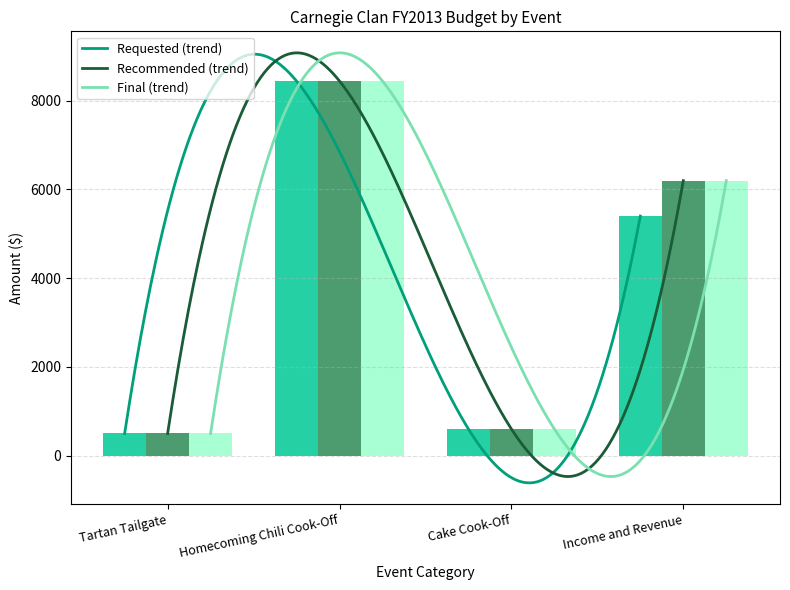

Are the bars horizontal?

No